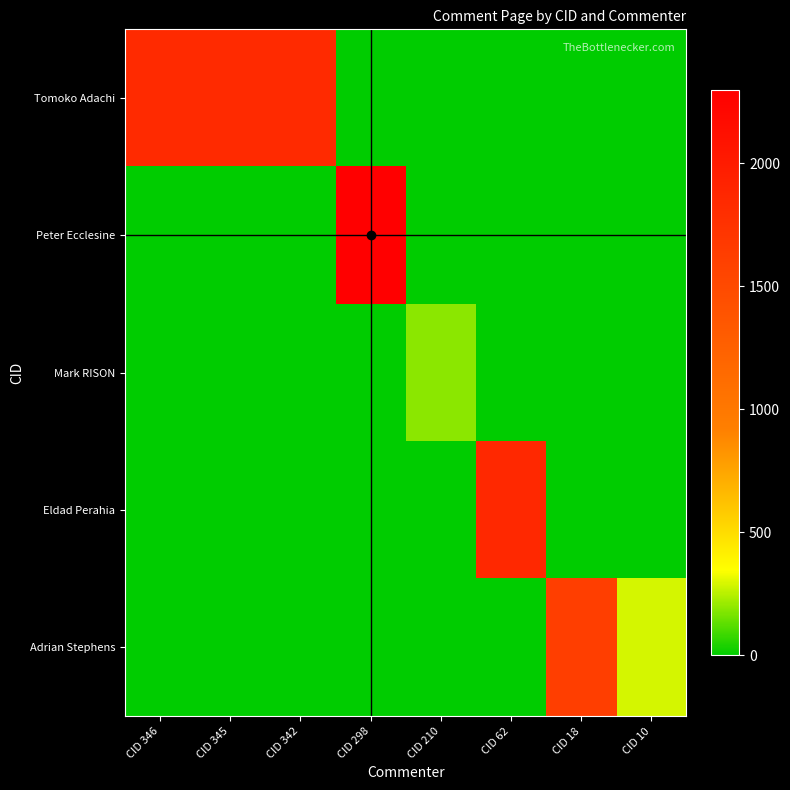

What is the total value across all series at CID 298?

2297